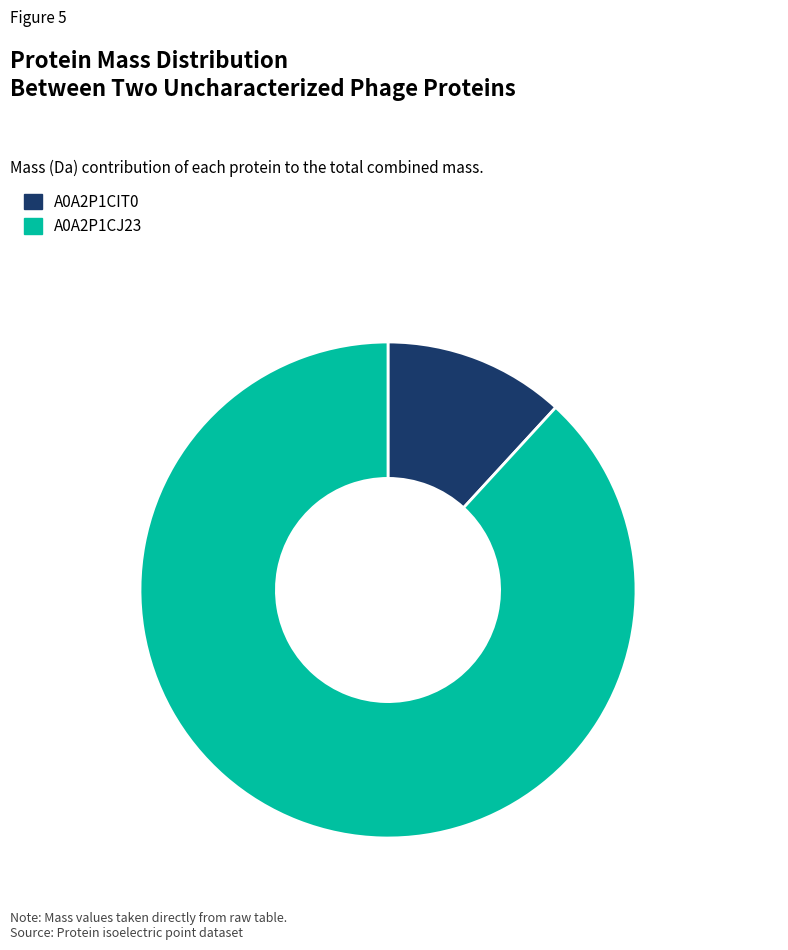

What is the largest slice in the pie chart?

A0A2P1CJ23